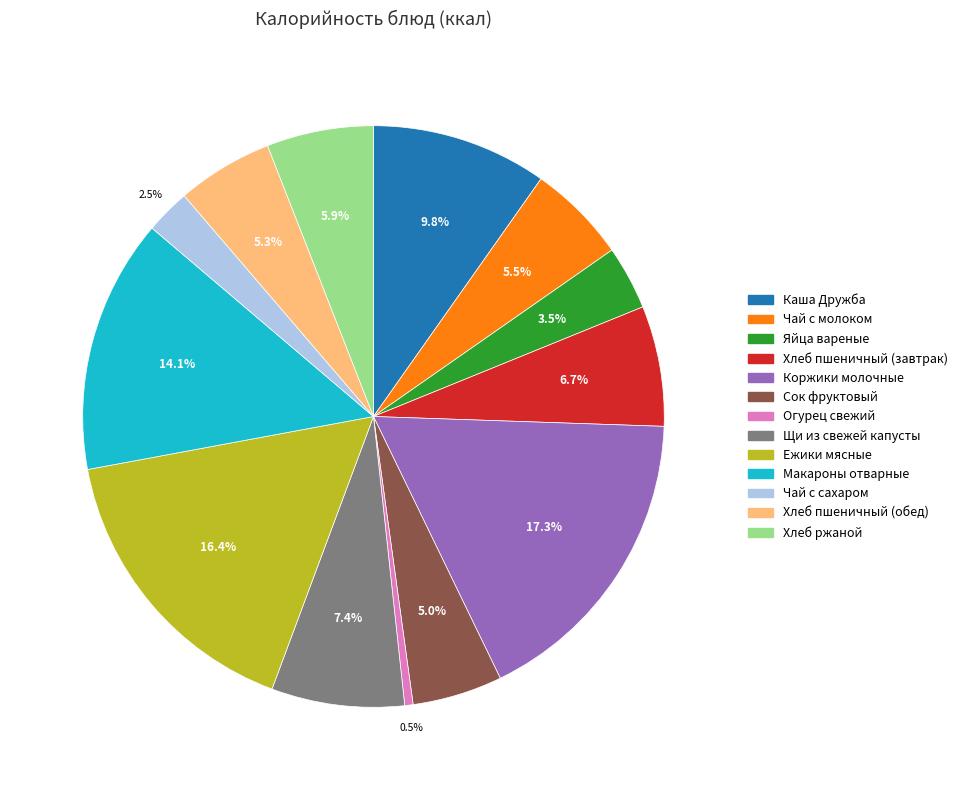

To the nearest percent, what portion does Хлеб пшеничный (обед) represent?

5%